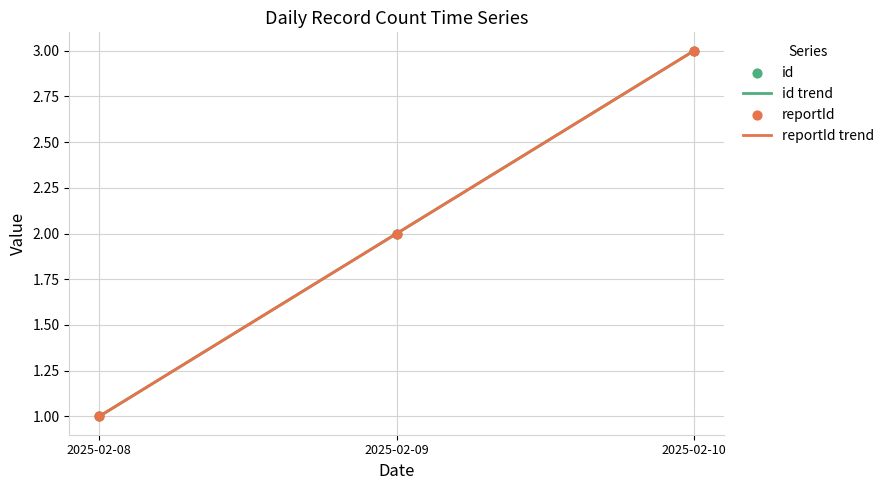

Which series reaches the minimum Y coordinate?

id